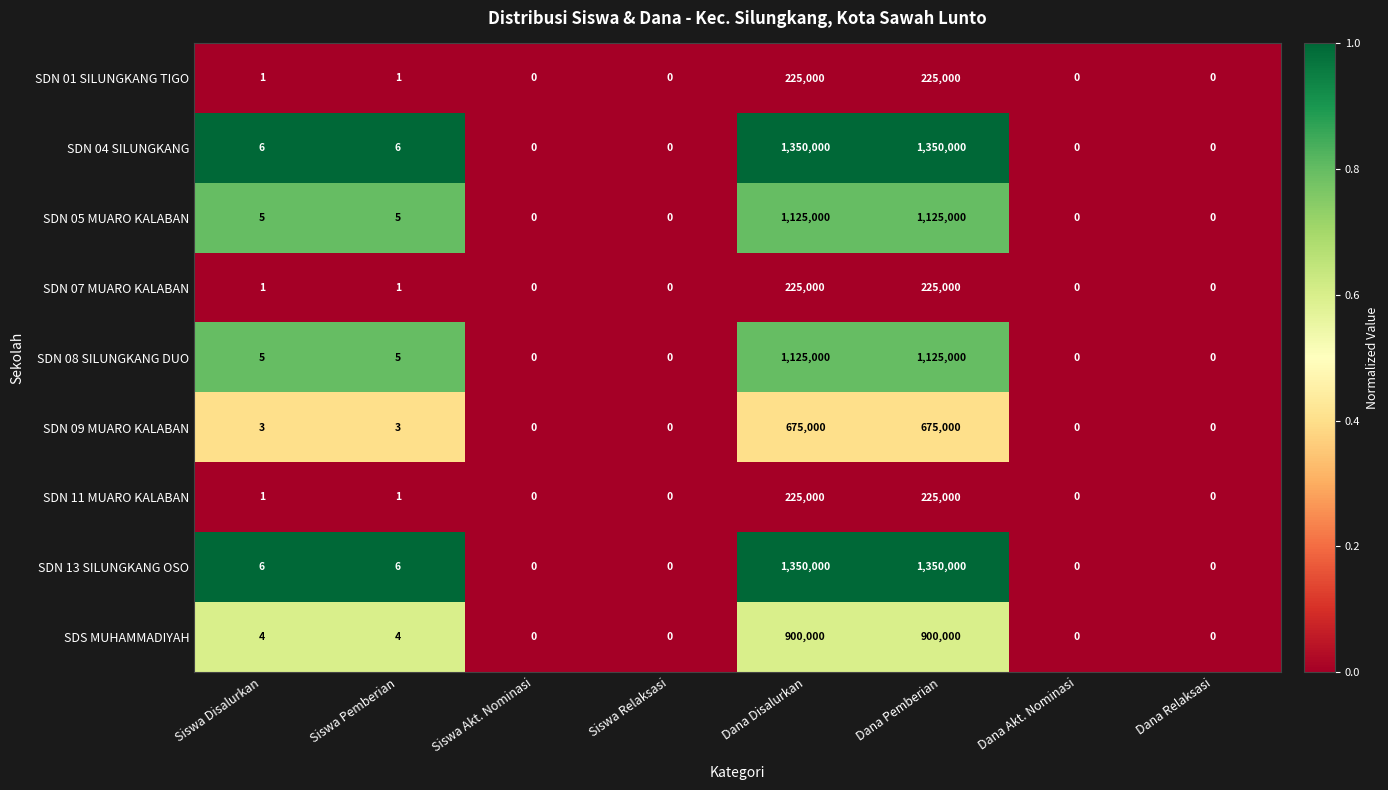

What is the spread (max minus min) of values at Siswa Pemberian?

5